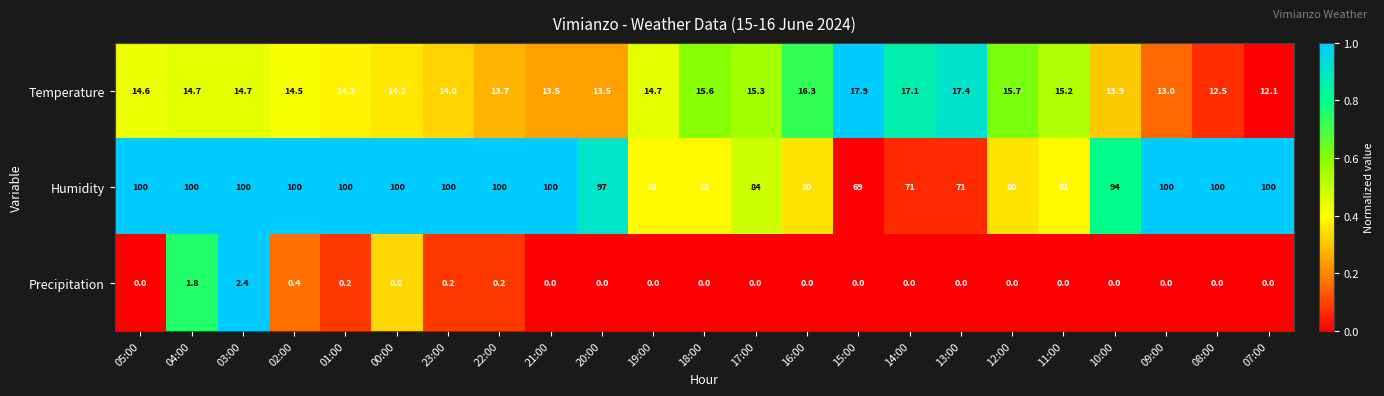

True or false: Temperature has a value of 10.5 at 17:00.

False